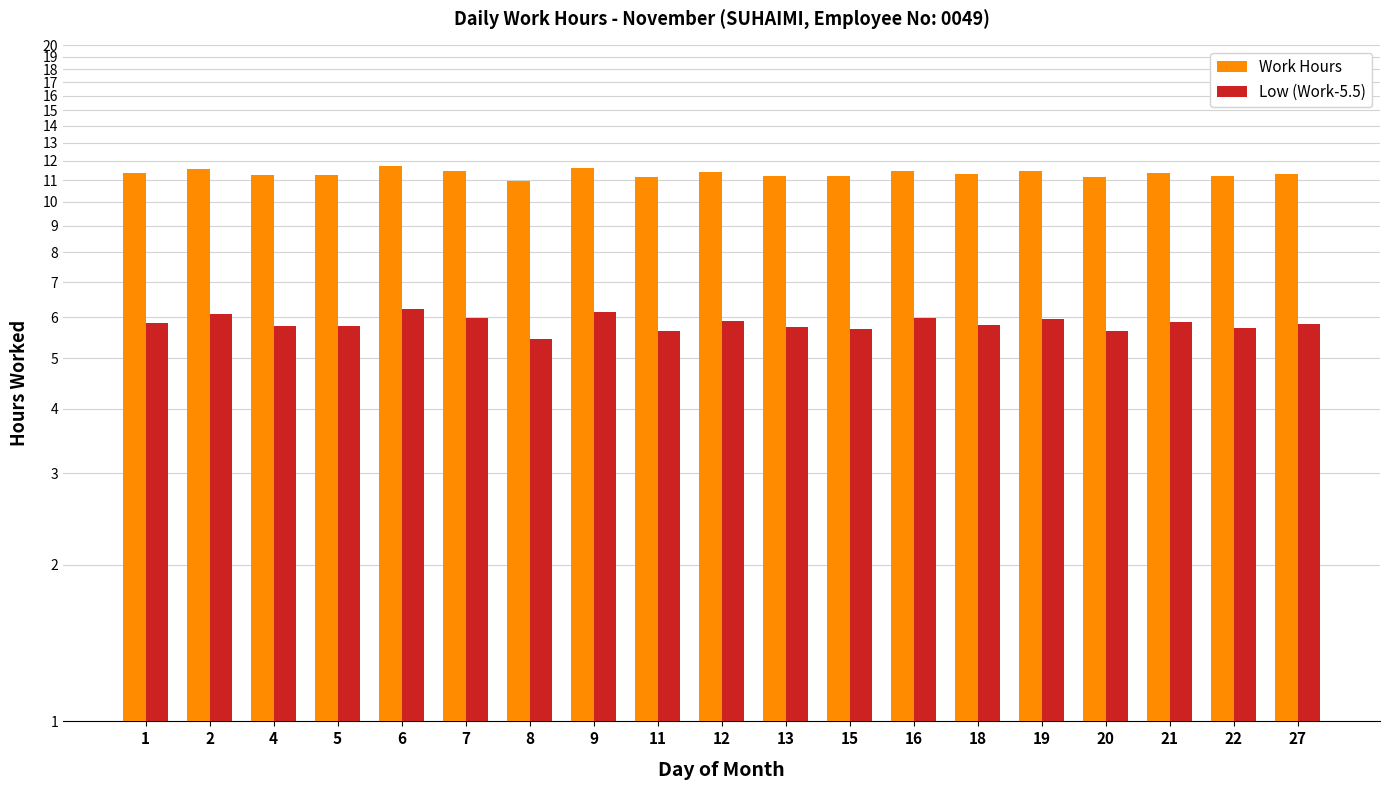

Rank the categories by Low (Work-5.5) value from highest to lowest.

6, 9, 2, 7, 16, 19, 12, 21, 1, 27, 18, 4, 5, 13, 22, 15, 11, 20, 8